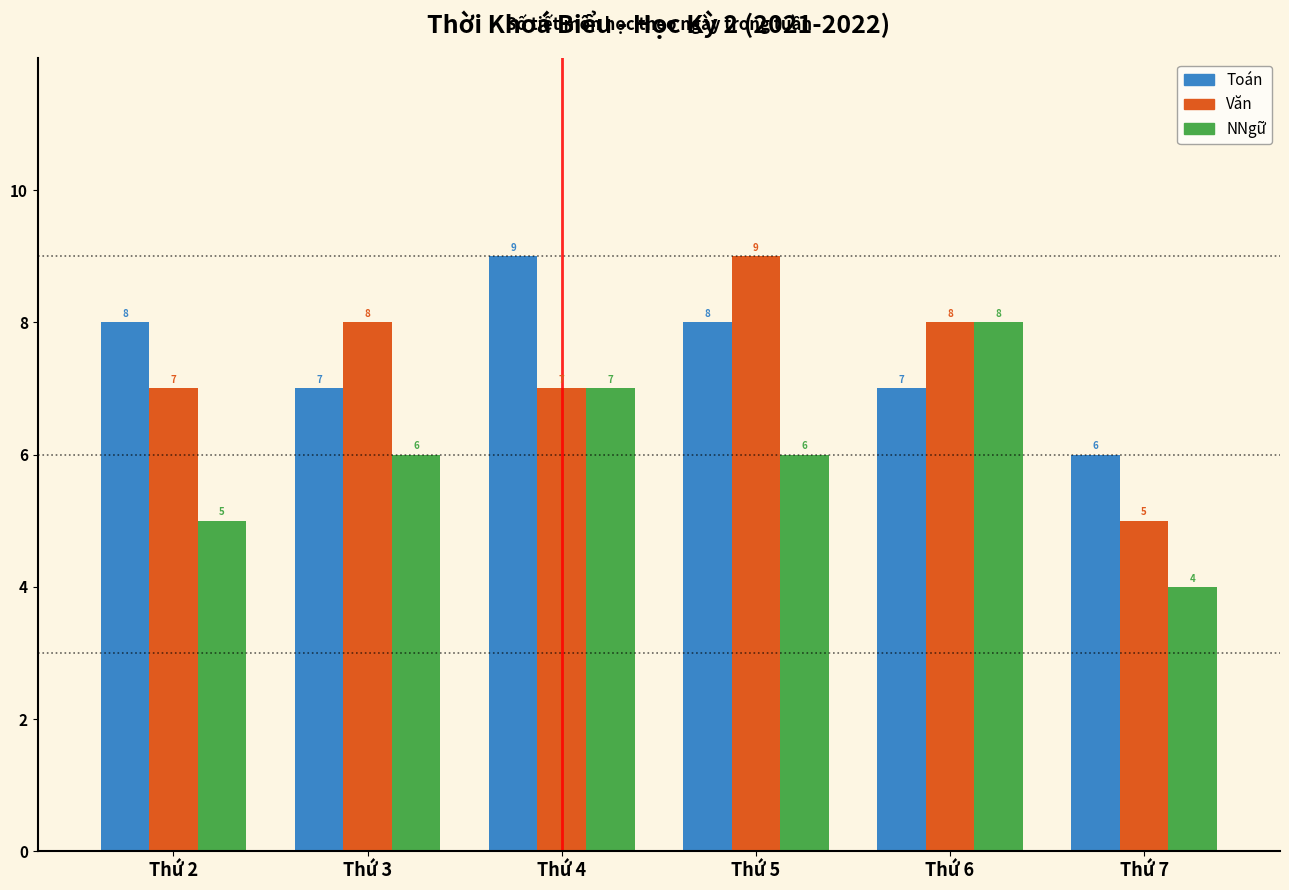

What is the difference between the Văn values at Thứ 7 and Thứ 4?

2